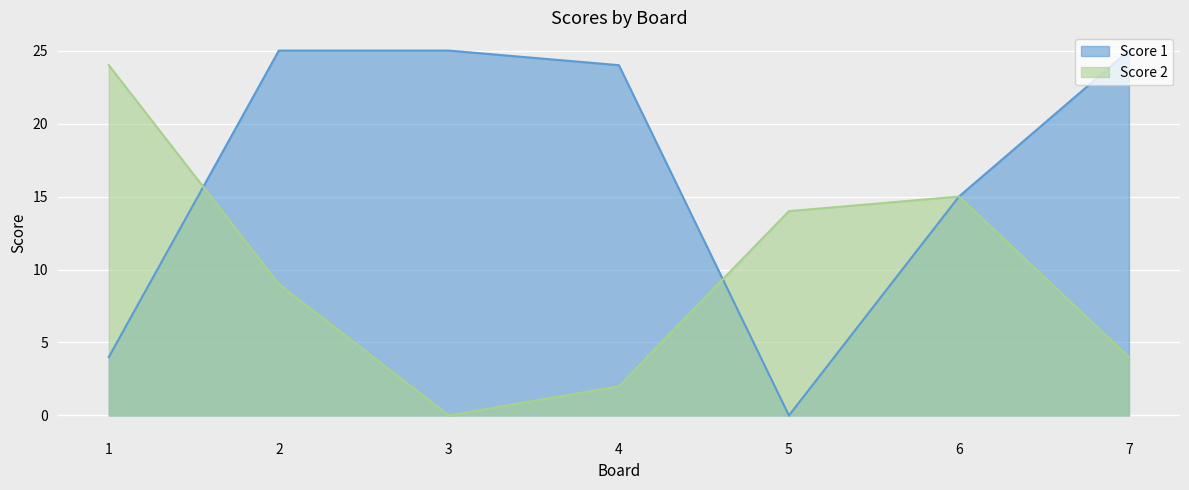

The Score 1 series shows 25 at 7. True or false?

True